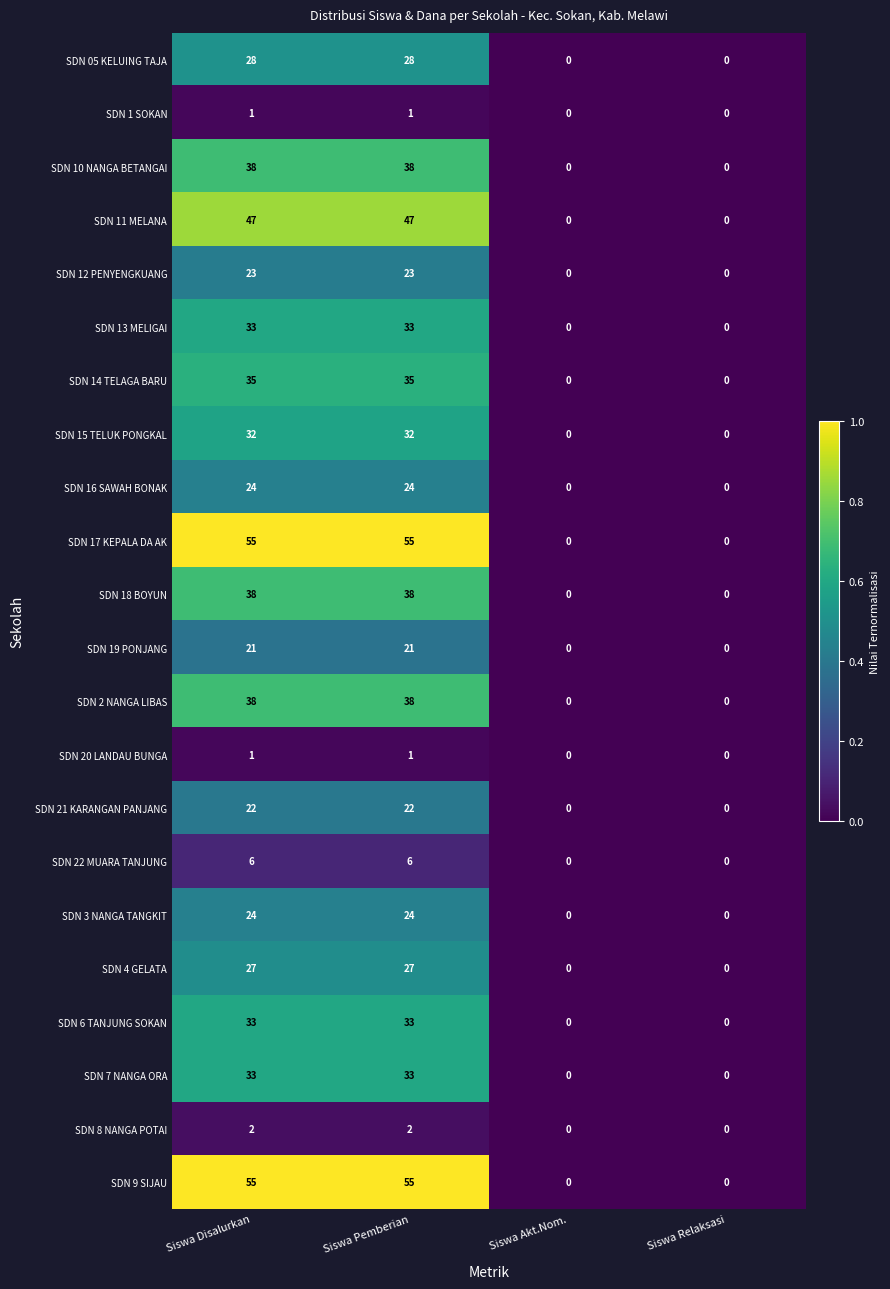

What is the difference between the second highest and second lowest values in the SDN 3 NANGA TANGKIT series?

24